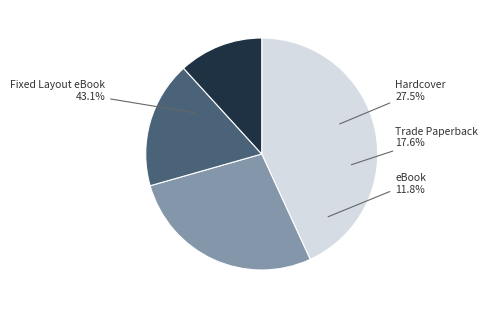

To the nearest percent, what is the average slice percentage?

25%